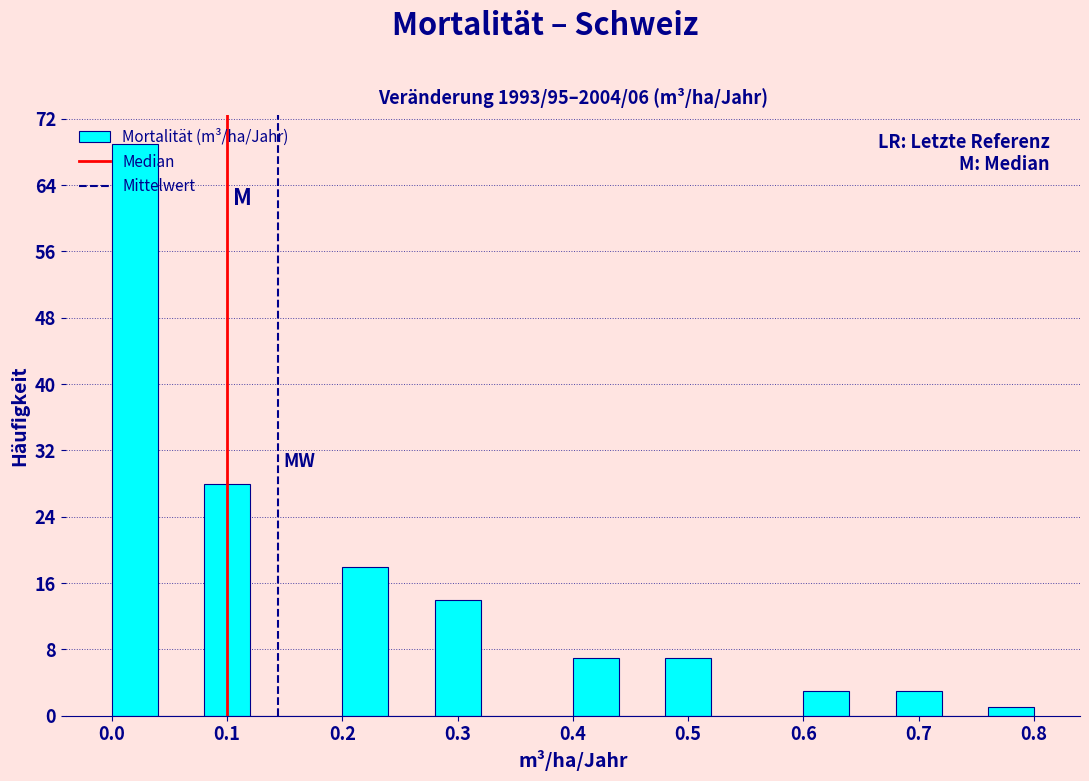

Which range on the x-axis has the tallest bar?

0.00 to 0.04